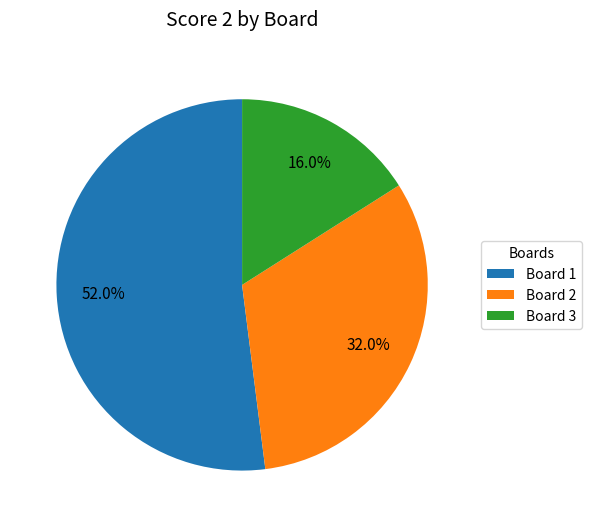

How many segments does this pie chart have?

3